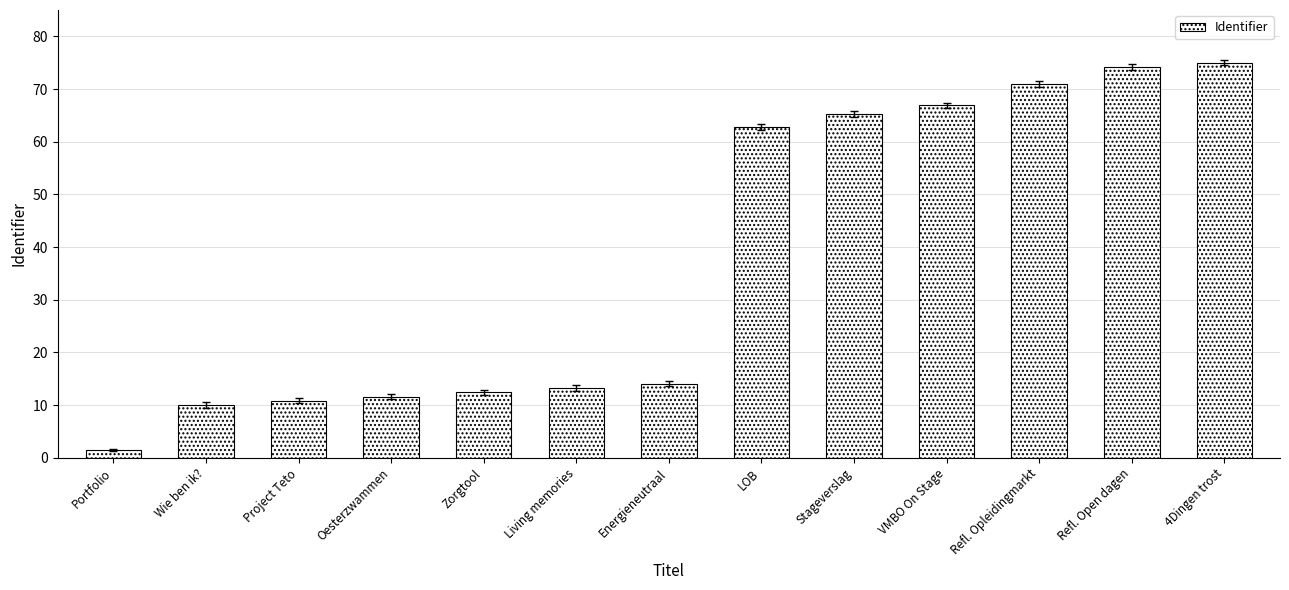

List the labels in order of value, largest first.

4Dingen trost, Refl. Open dagen, Refl. Opleidingmarkt, VMBO On Stage, Stageverslag, LOB, Energieneutraal, Living memories, Zorgtool, Oesterzwammen, Project Teto, Wie ben ik?, Portfolio